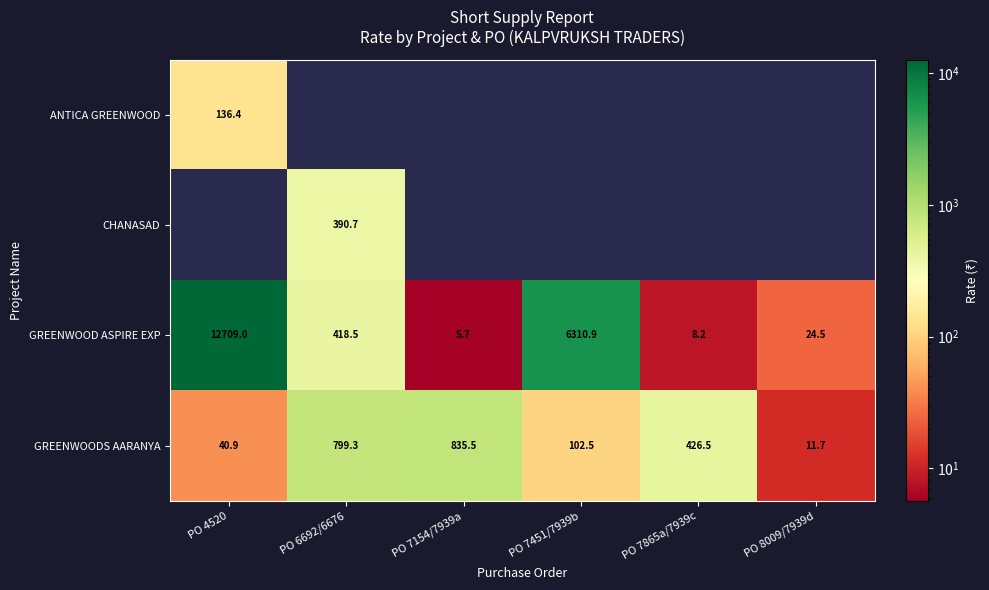

How many categories are shown in the chart?

6